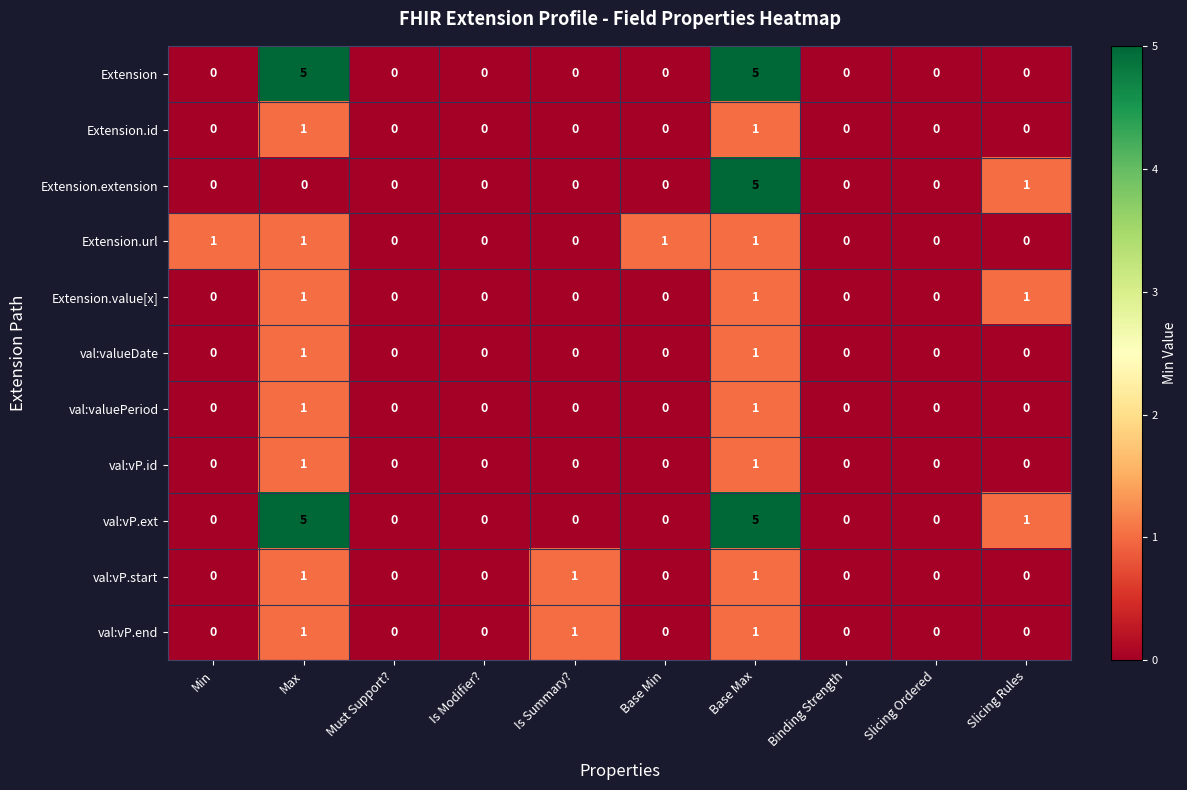

What is the sum of all Extension values?

10